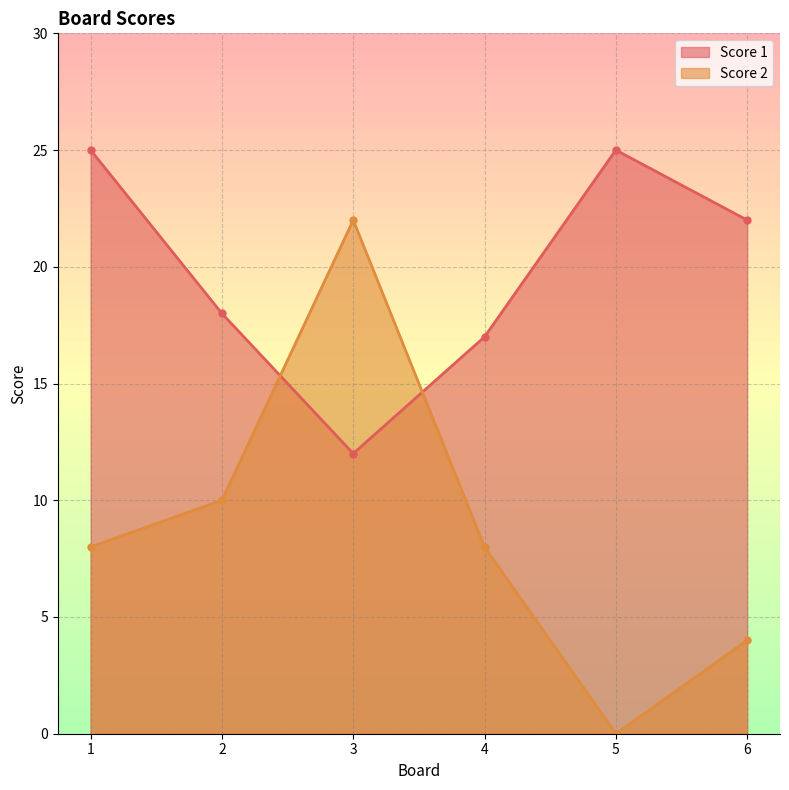

What is the average value of the Score 1 series?

20